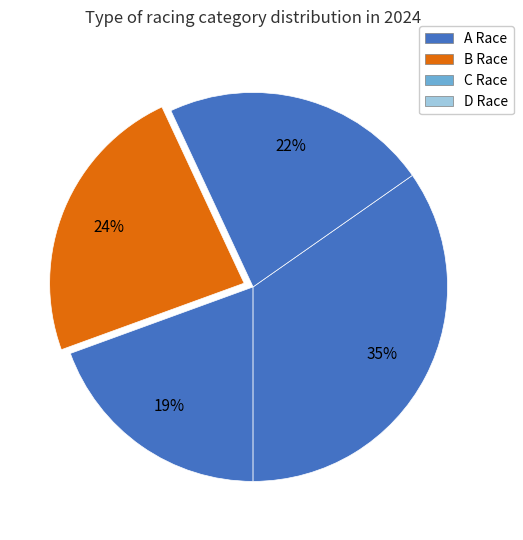

How many segments does this pie chart have?

4